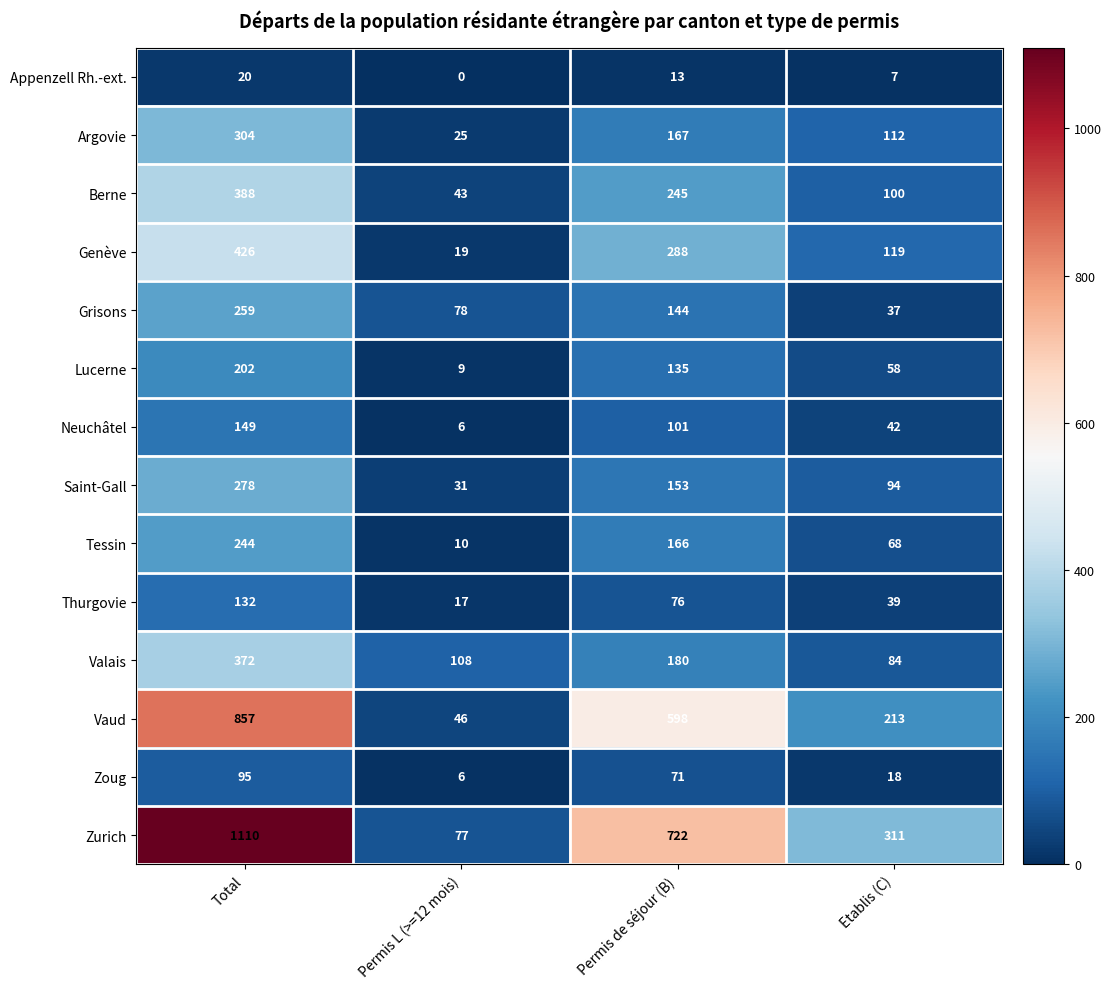

Which series has the largest total across all categories?

Zurich